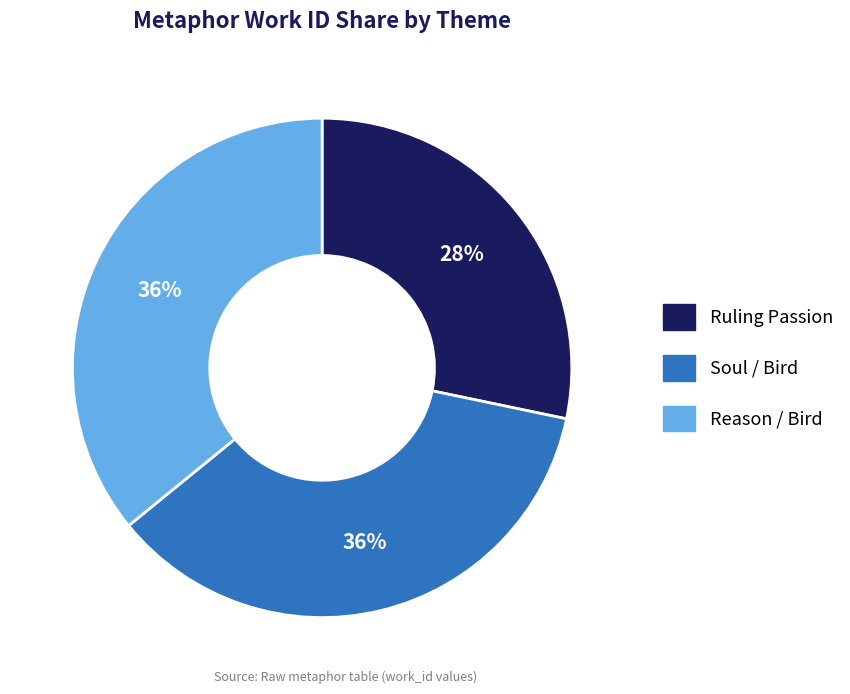

Do Soul / Bird and Ruling Passion together represent more than half of the pie?

Yes